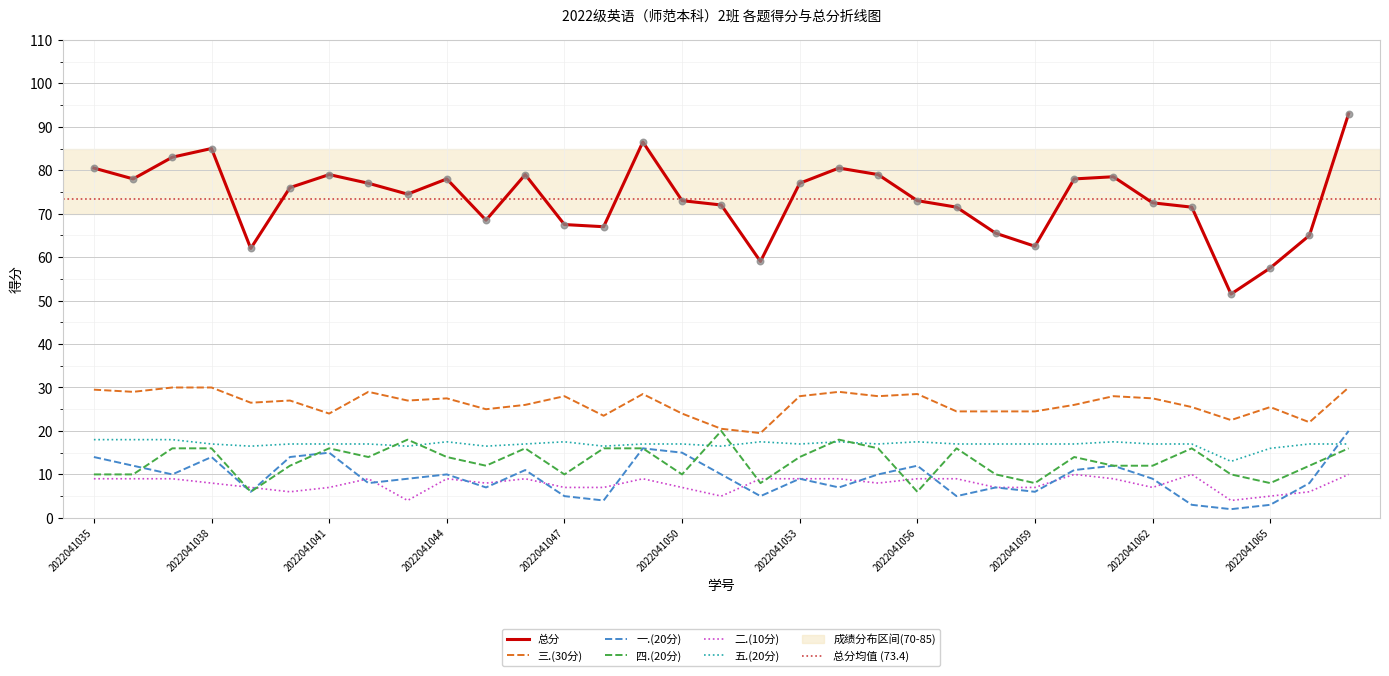

Is the value of 四.(20分) at 2022041064 greater than the value of 总分 at 2022041037?

No